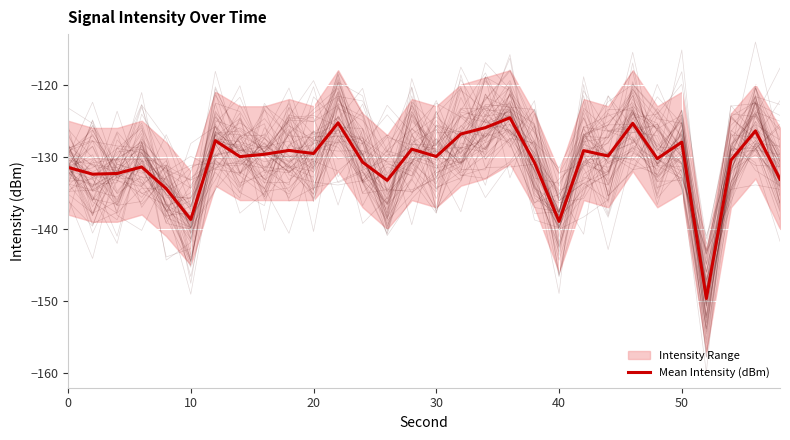

What is the minimum value shown in the chart?

-149.6